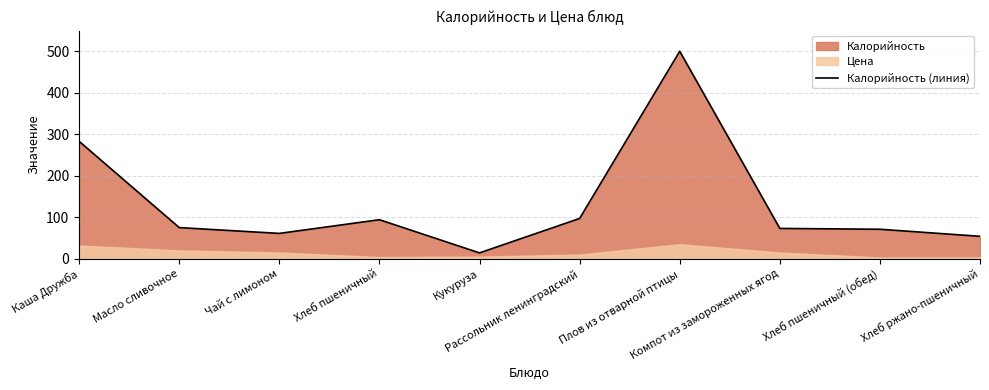

List the labels in order of value, largest first.

Плов из отварной птицы, Каша Дружба, Рассольник ленинградский, Хлеб пшеничный, Масло сливочное, Компот из замороженных ягод, Хлеб пшеничный (обед), Чай с лимоном, Хлеб ржано-пшеничный, Кукуруза